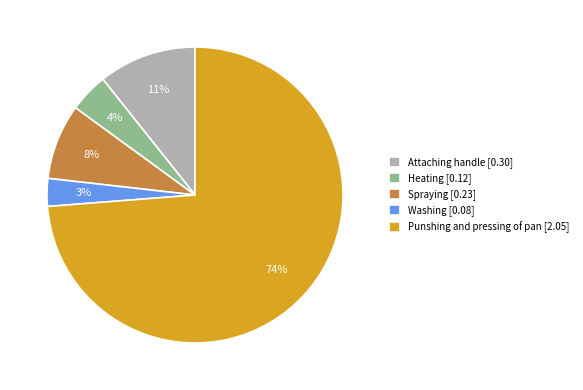

What percentage is the Washing slice, to the nearest percent?

3%